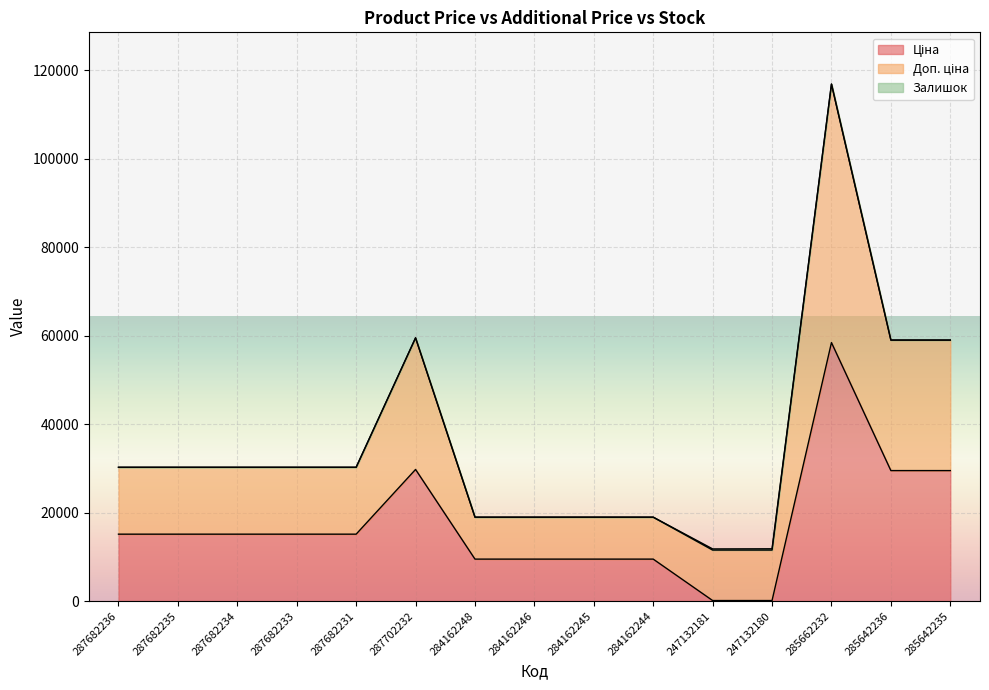

What is the minimum value shown in the chart?

114.1